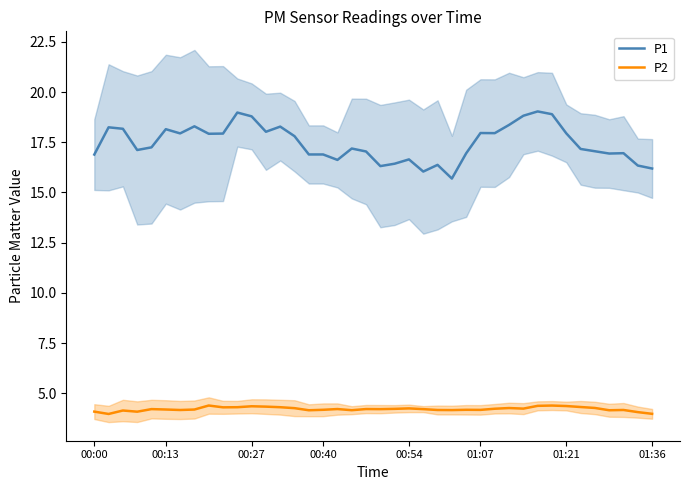

True or false: P2 has a value of 5.2 at 01:36.

False